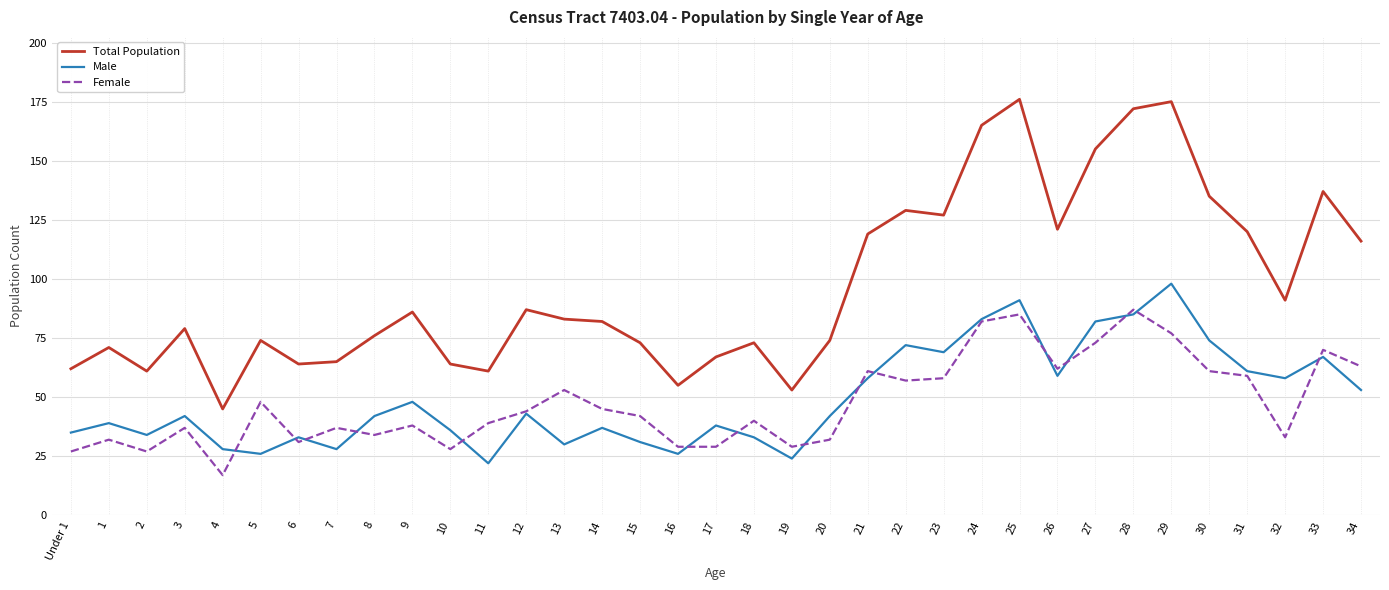

What is the difference between the second highest and minimum values in the Total Population series?

130